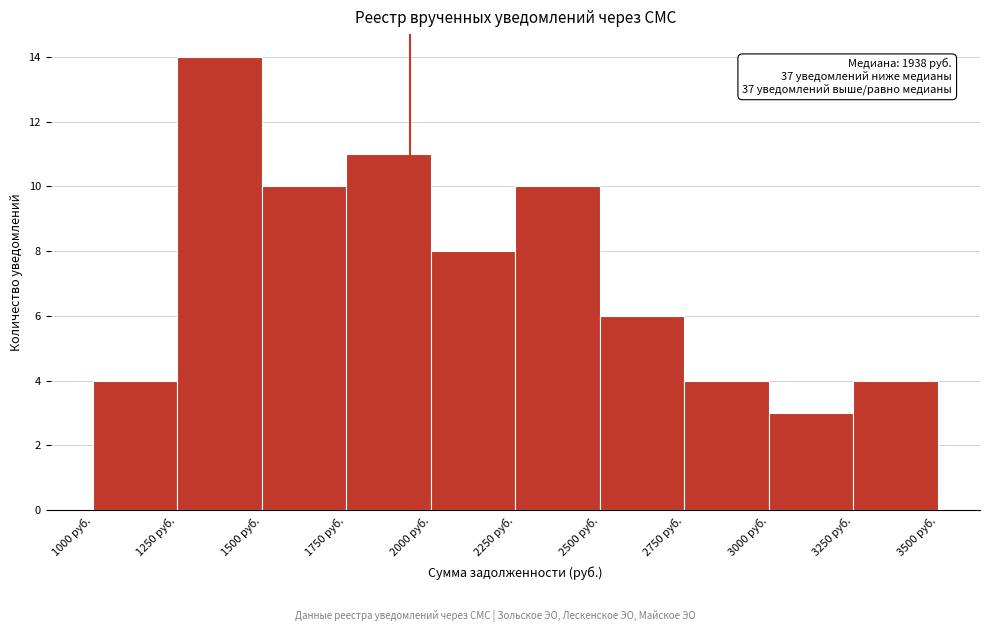

Over which range of the x-axis is the bar tallest?

1250 to 1500